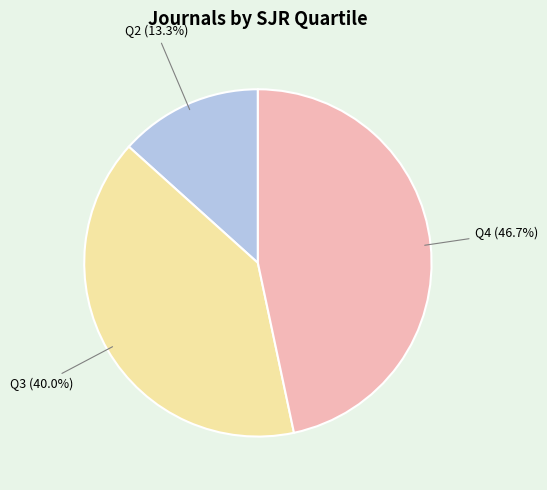

Is there a majority slice in this chart?

No